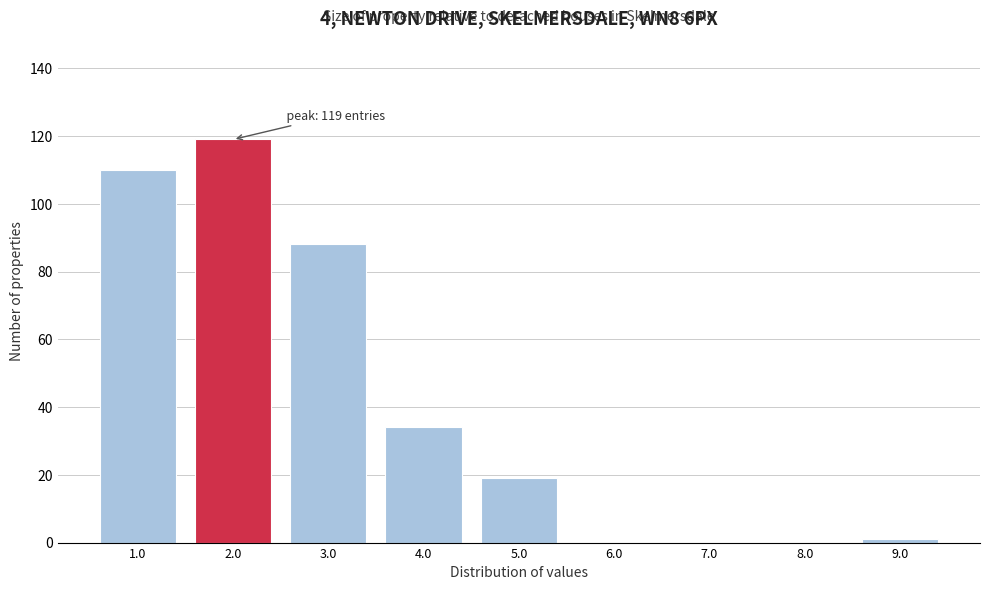

Reading left to right, transcribe all the data shown in this chart.

1.0=110	2.0=119	3.0=88	4.0=34	5.0=19	6.0=0	7.0=0	8.0=0	9.0=1